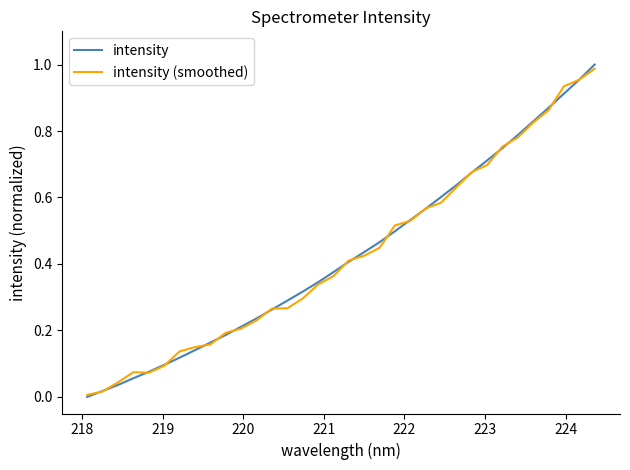

What are all the series names shown in the legend?

intensity, intensity (smoothed)